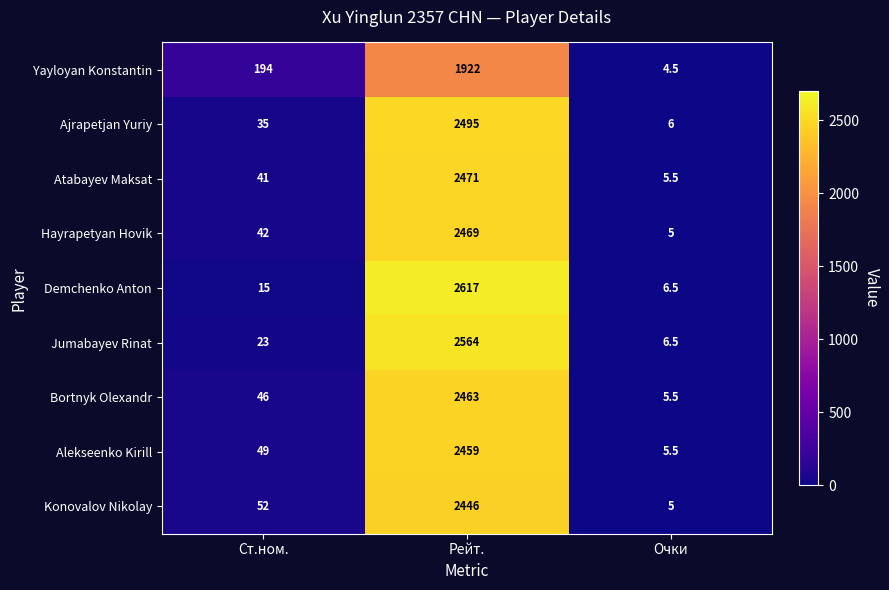

What is the minimum value shown in the chart?

4.5